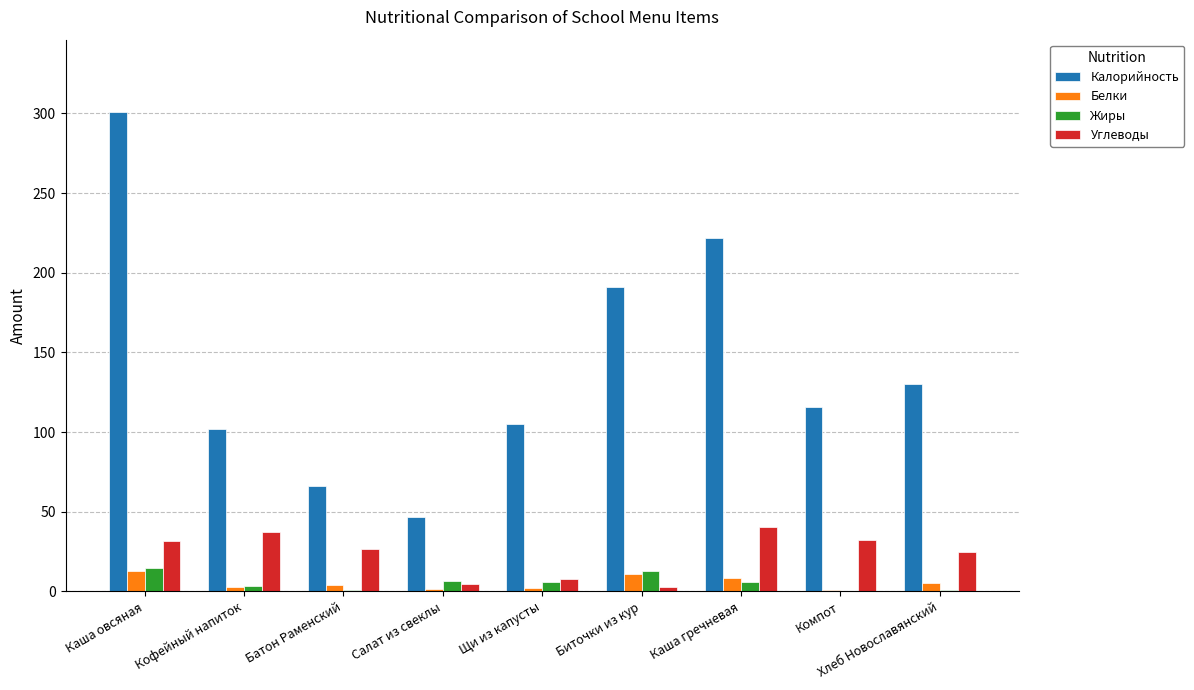

At which category is the sum across all series the highest?

Каша овсяная